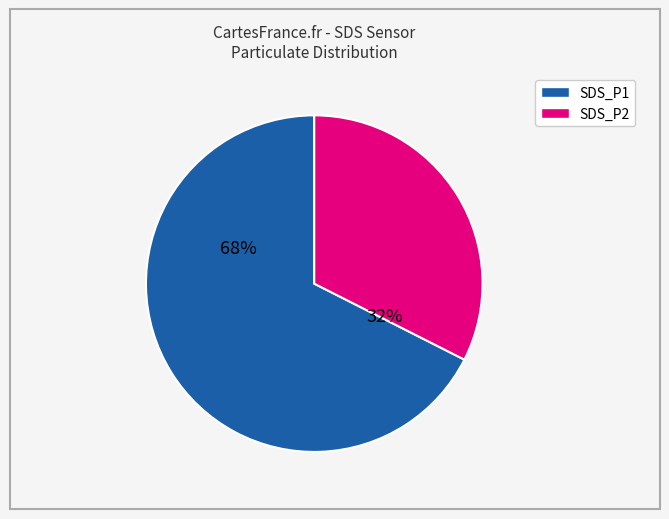

Which category accounts for the majority?

SDS_P1